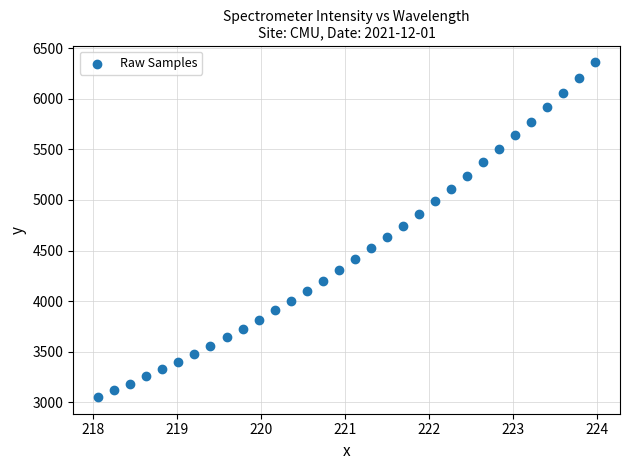

What is the range of Y values (max minus min)?

3306.8